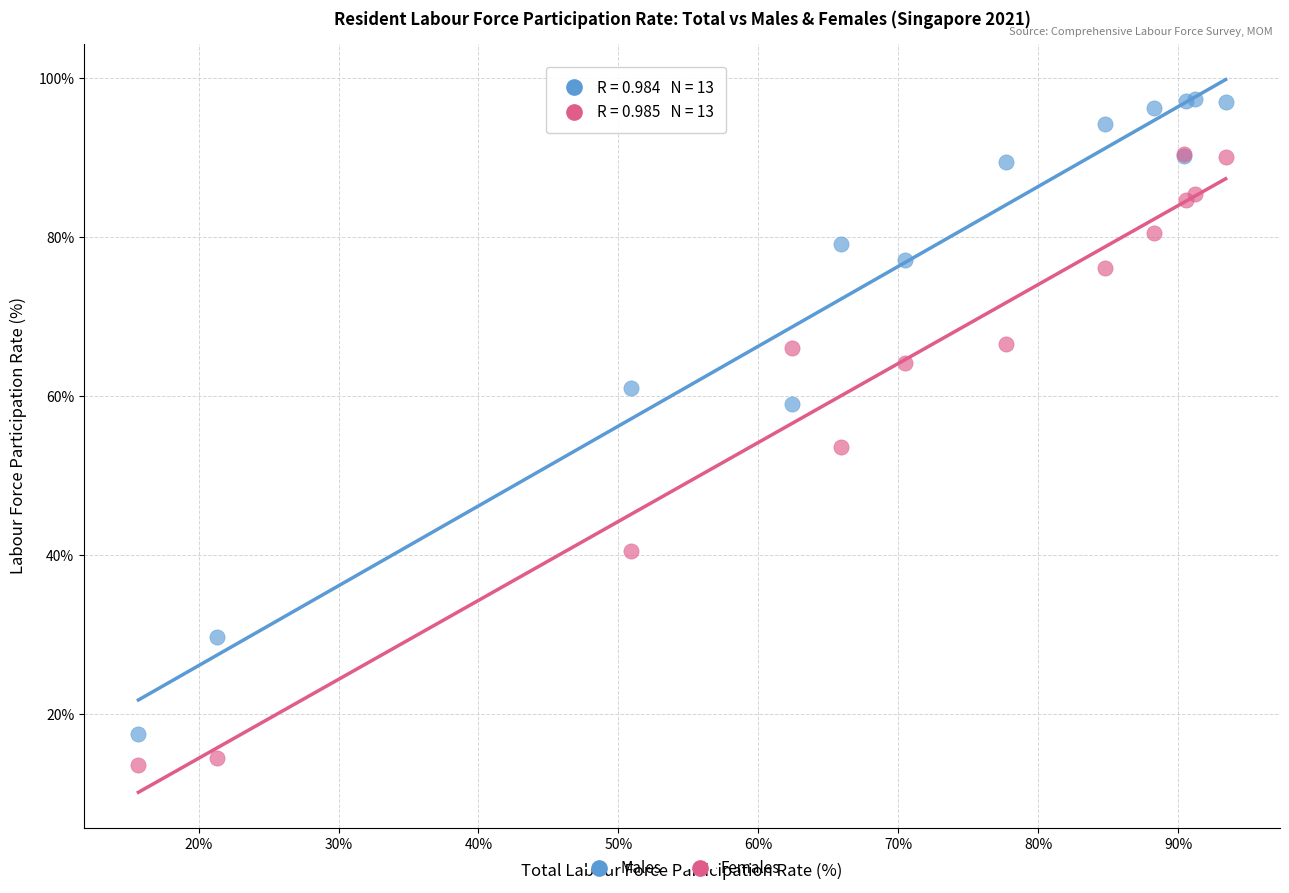

Which series contains the highest Y value?

Males